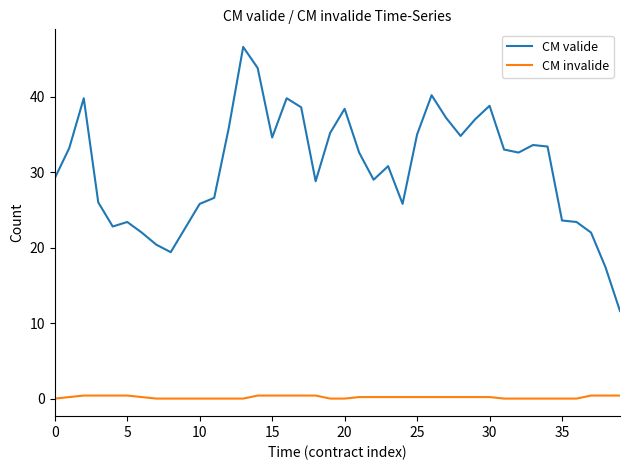

Which series has the widest spread of values?

CM valide